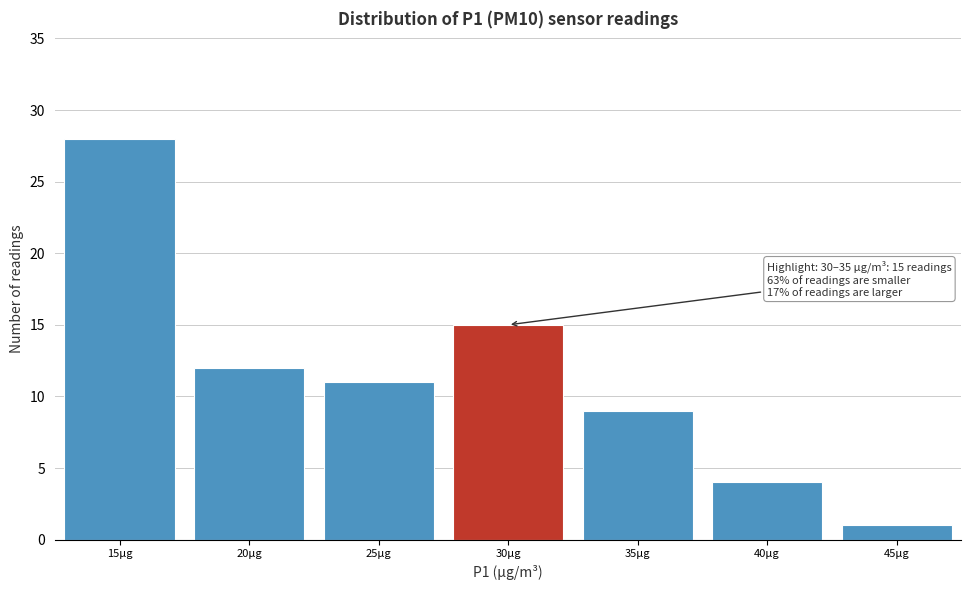

Reading left to right, transcribe all the data shown in this chart.

15µg=28	20µg=12	25µg=11	30µg=15	35µg=9	40µg=4	45µg=1